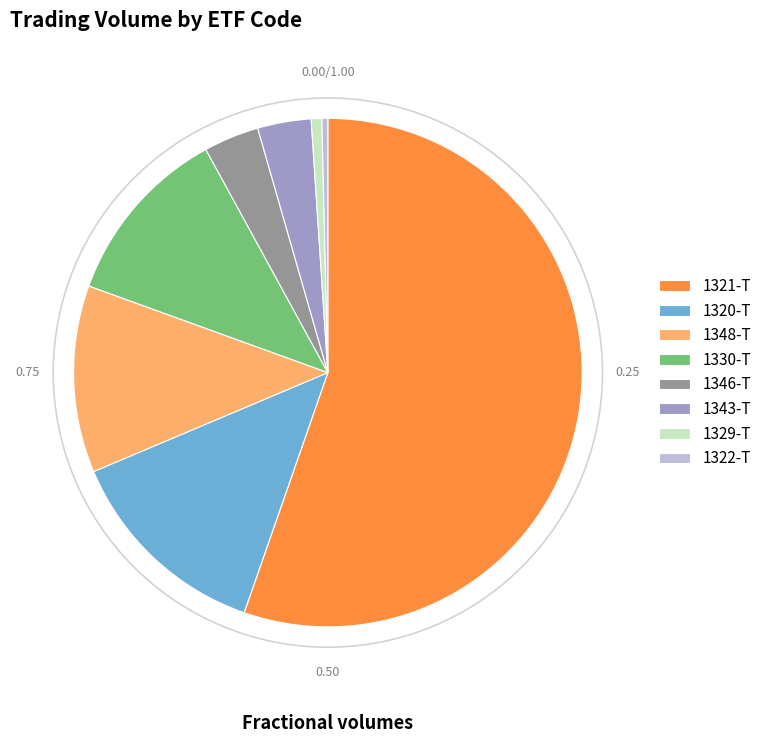

Which has a higher value, 1330-T or 1322-T?

1330-T